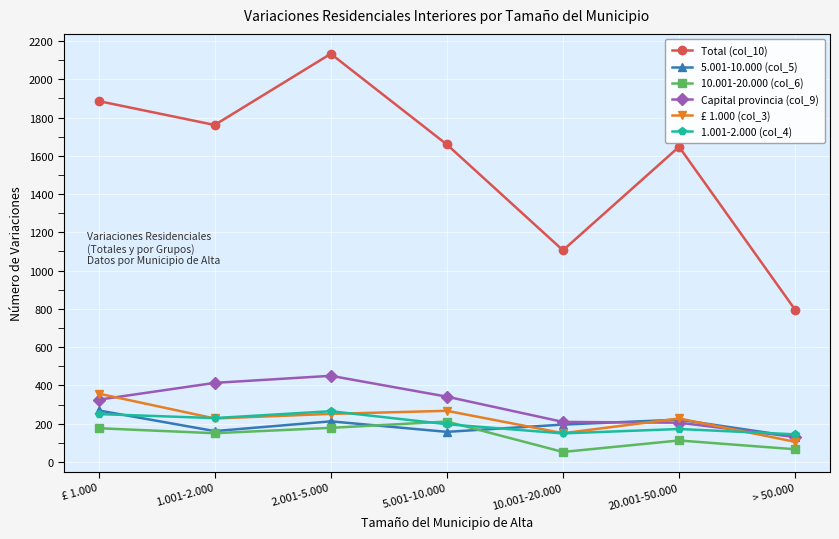

What position from the left is > 50.000?

7